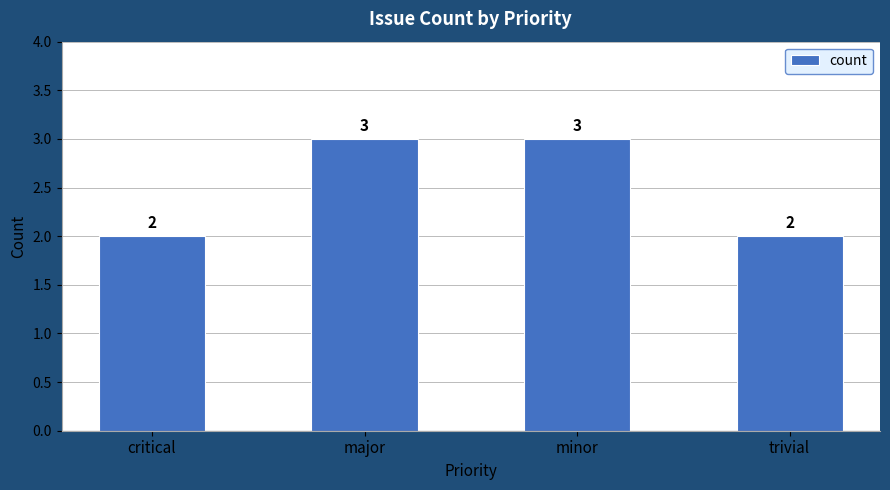

How many values are between 2 and 3?

4